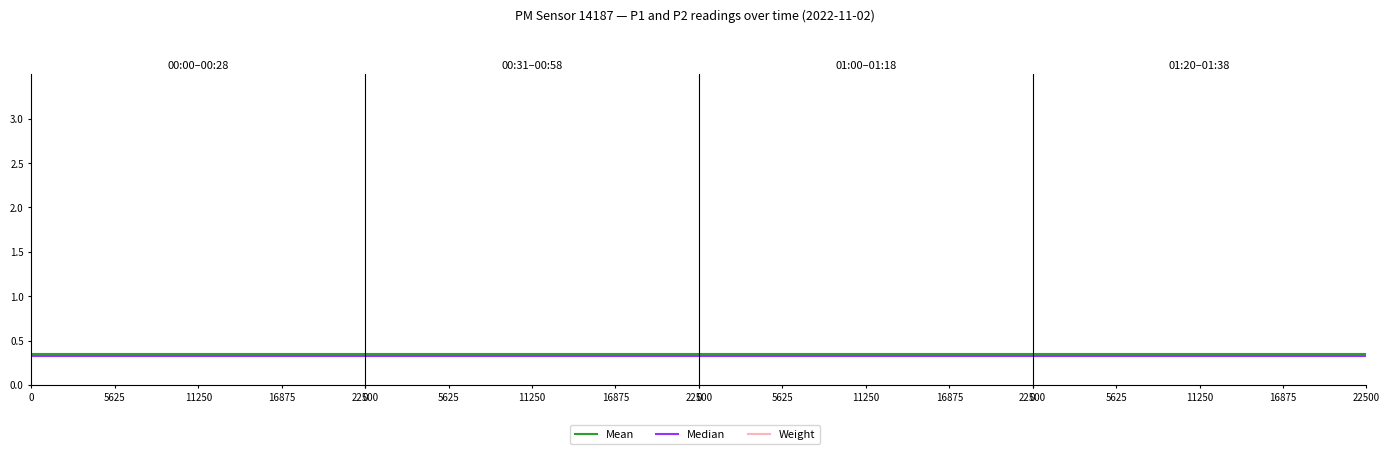

List the series in order of their peak value, highest first.

Weight, Mean, Median